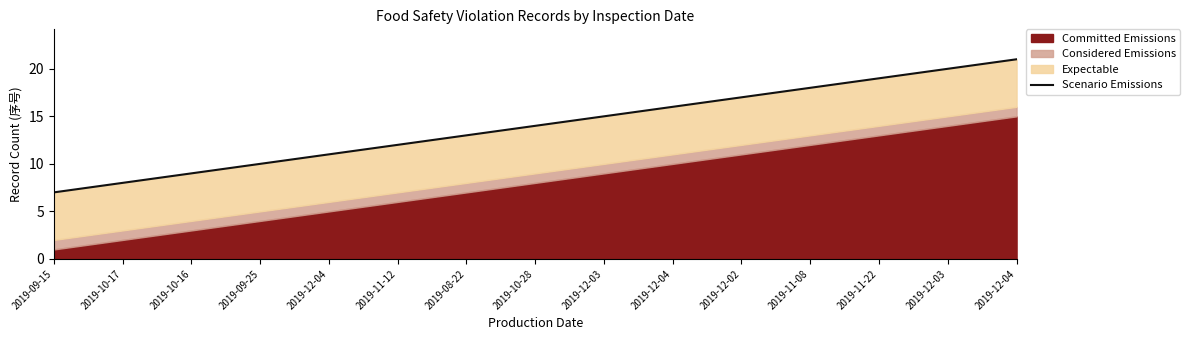

Is it true that the value at 2019-11-12 is 12?

True